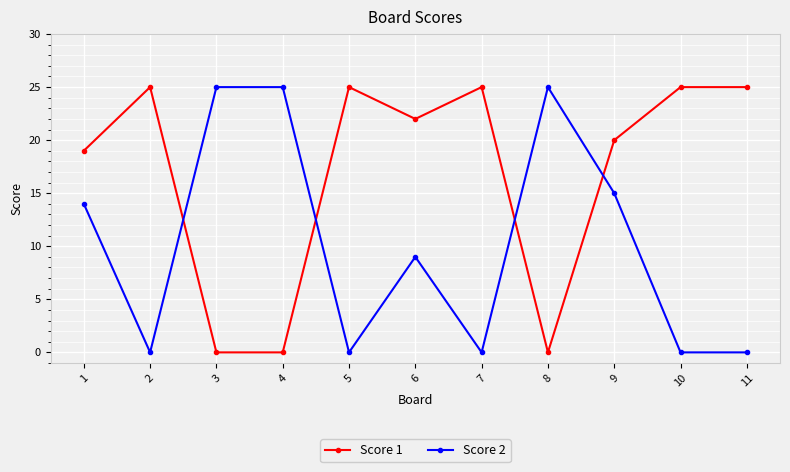

Which series changed the most between 5 and 9?

Score 2